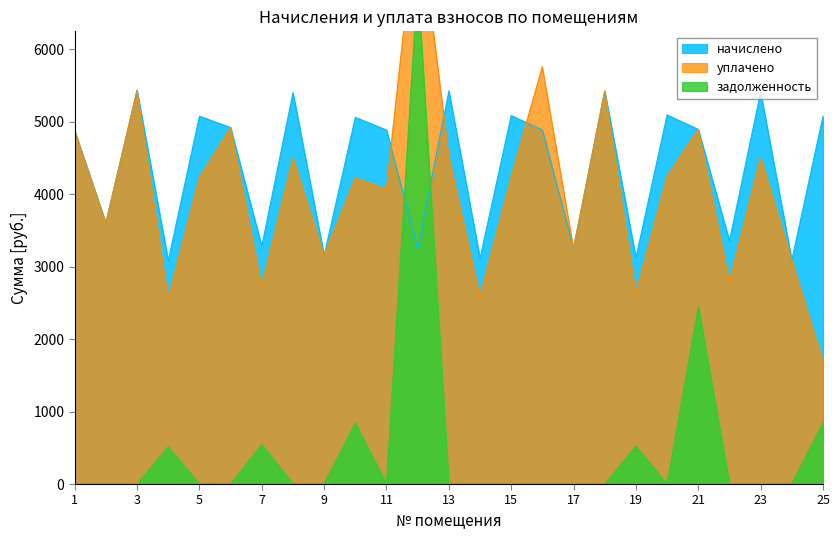

What is the approximate value of уплачено at 18?

5423.4